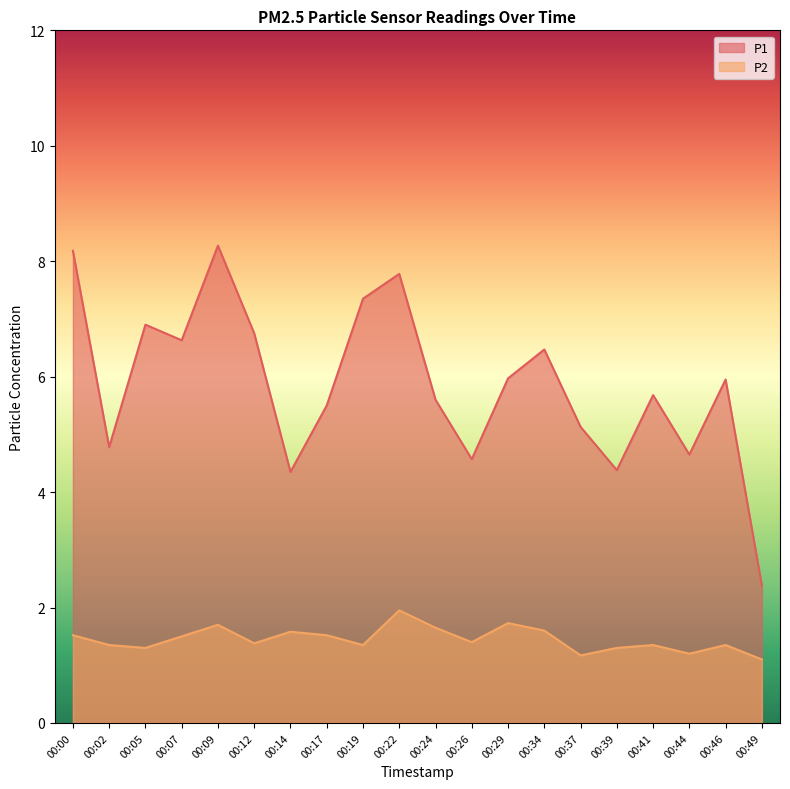

What is the value of the P1 point at the 2nd from the left?

4.8